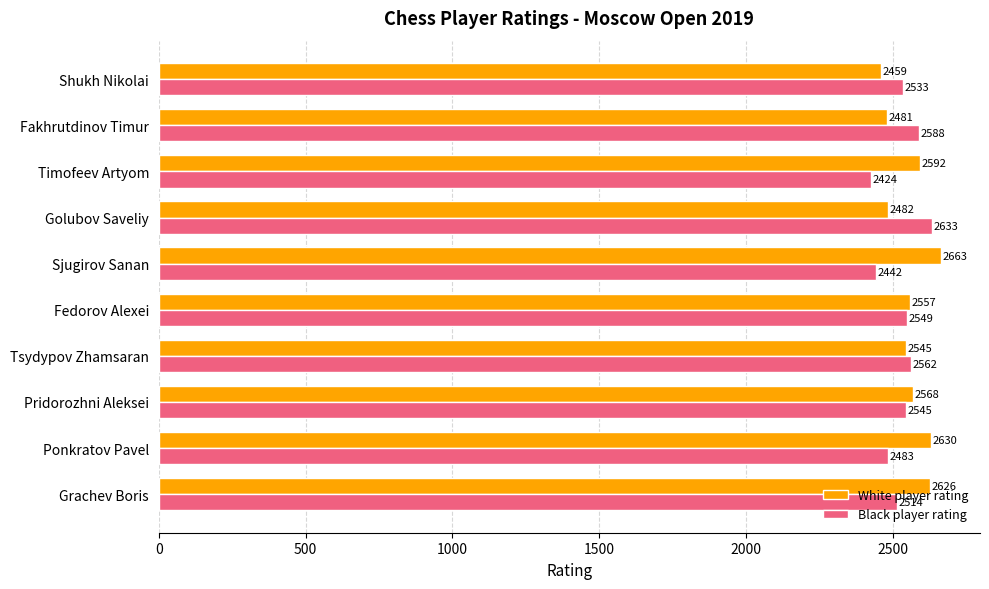

The White player rating series shows 2557 at Fedorov Alexei. True or false?

True